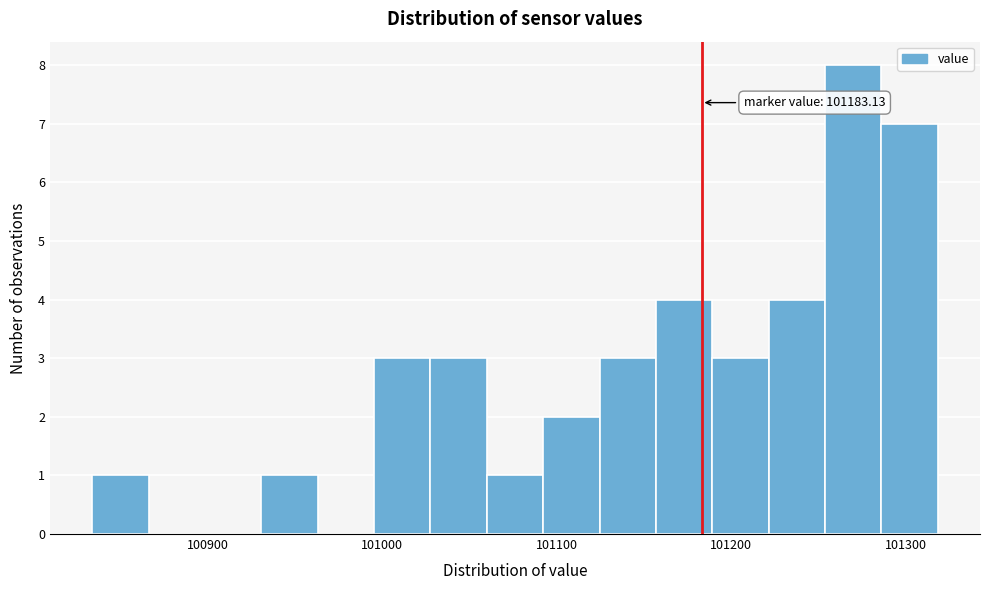

Read against the x-axis, roughly where is the centre of the tallest bar?

101270